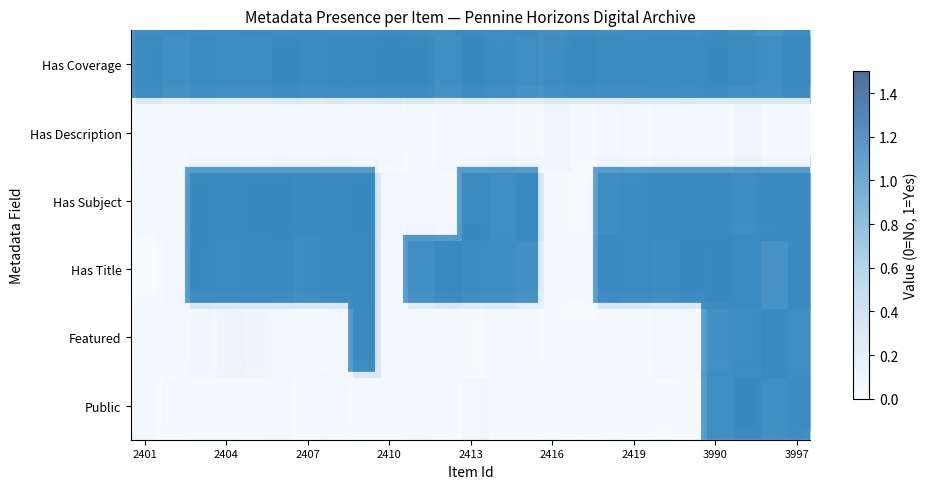

Which series has the largest total across all categories?

Has Coverage